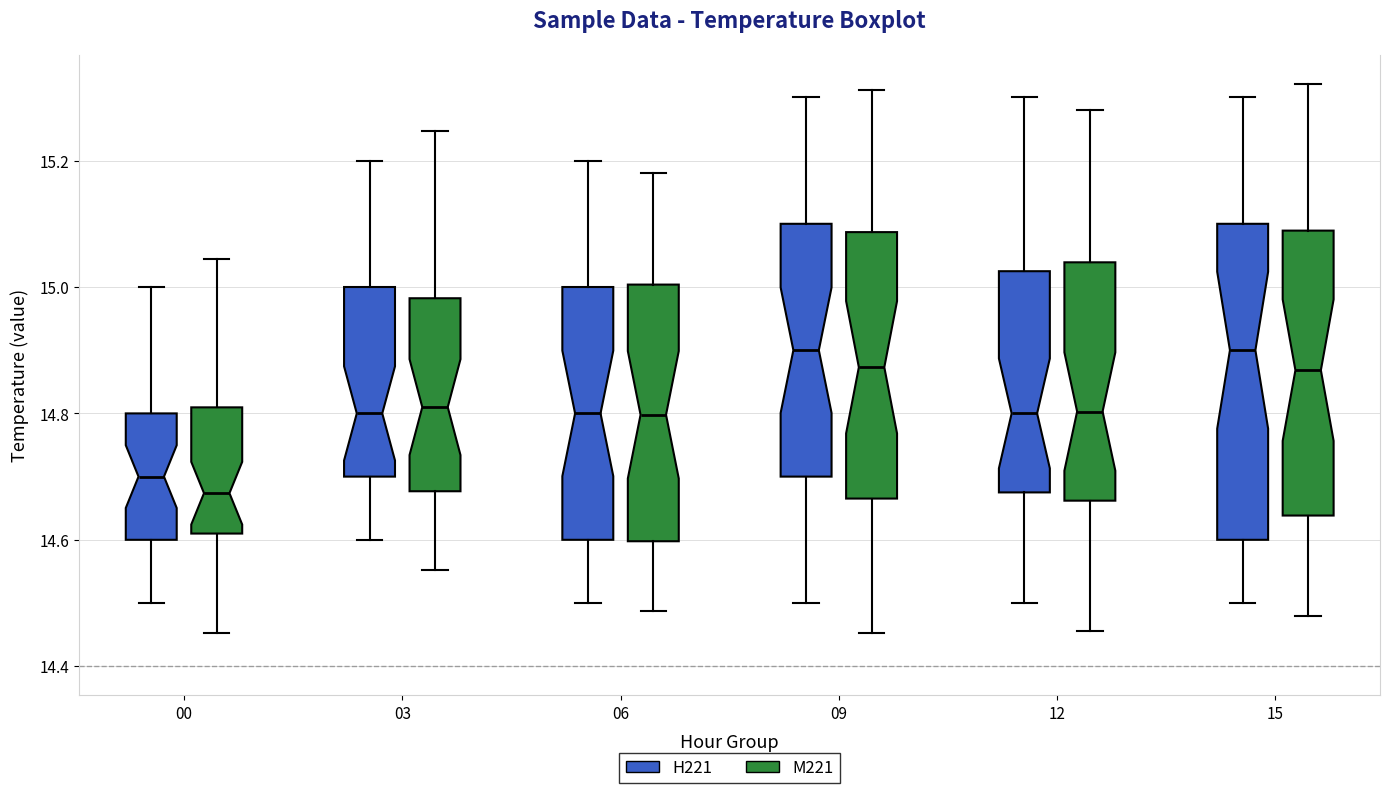

Reading left to right, read every box against the y-axis: the position of its median line, the range the box covers, and the ends of its whiskers. The values are not printed on the chart, so give them approximately, as read against the axis.

00 (H221): median 14.70, box 14.60 to 14.80, whiskers 14.50 to 15.00
00 (M221): median 14.68, box 14.60 to 14.80, whiskers 14.46 to 15.04
03 (H221): median 14.80, box 14.70 to 15.00, whiskers 14.60 to 15.20
03 (M221): median 14.80, box 14.68 to 14.98, whiskers 14.56 to 15.24
06 (H221): median 14.80, box 14.60 to 15.00, whiskers 14.50 to 15.20
06 (M221): median 14.80, box 14.60 to 15.00, whiskers 14.48 to 15.18
09 (H221): median 14.90, box 14.70 to 15.10, whiskers 14.50 to 15.30
09 (M221): median 14.88, box 14.66 to 15.08, whiskers 14.46 to 15.32
12 (H221): median 14.80, box 14.68 to 15.02, whiskers 14.50 to 15.30
12 (M221): median 14.80, box 14.66 to 15.04, whiskers 14.46 to 15.28
15 (H221): median 14.90, box 14.60 to 15.10, whiskers 14.50 to 15.30
15 (M221): median 14.86, box 14.64 to 15.08, whiskers 14.48 to 15.32